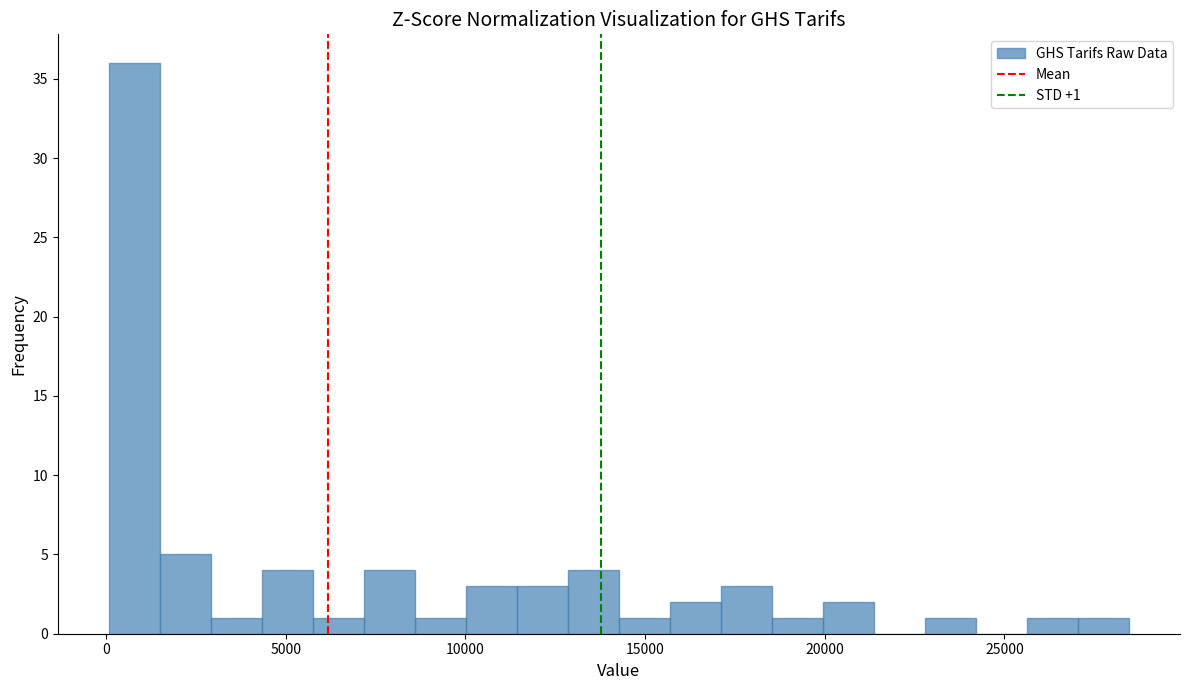

Read against the x-axis, roughly where is the centre of the tallest bar?

1000